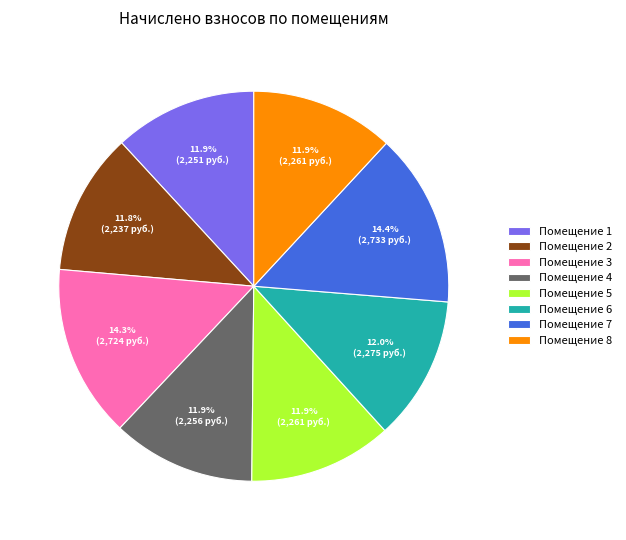

Is there any slice that represents more than half of the pie?

No